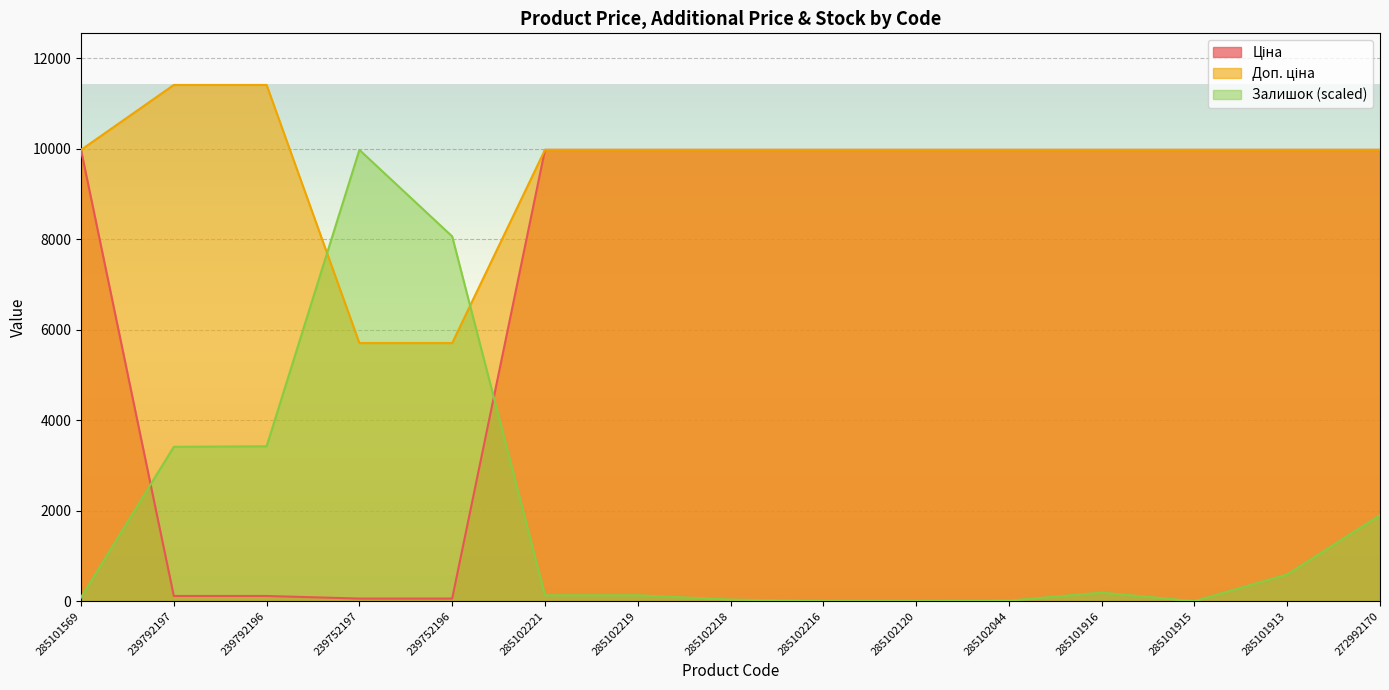

Which series changed the most between 285102216 and 285101915?

Ціна